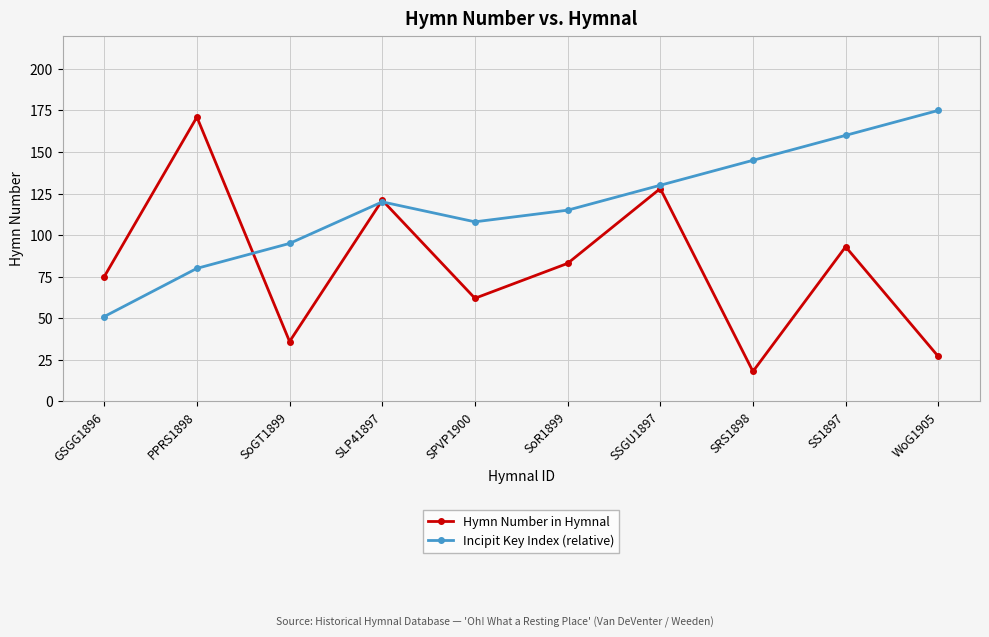

What is the difference between the maximum and minimum values in the Hymn Number in Hymnal series?

153